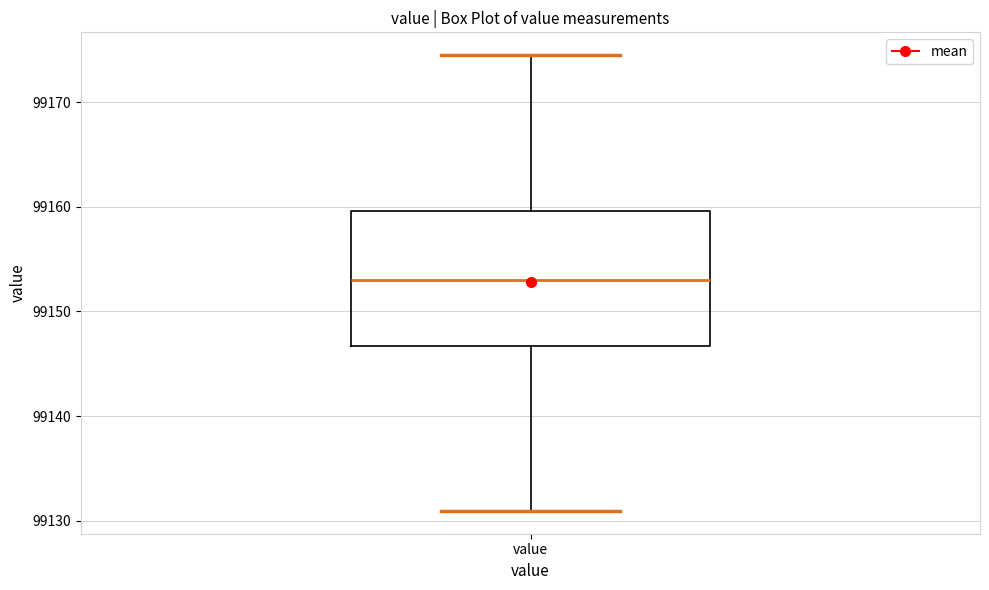

Transcribe this box plot: give where the median line is, the range the box spans, and where the two whiskers end, as read against the y-axis. The values are not printed on the chart, so give them approximately, as read against the axis.

median 99153, box 99147 to 99160, whiskers 99131 to 99175